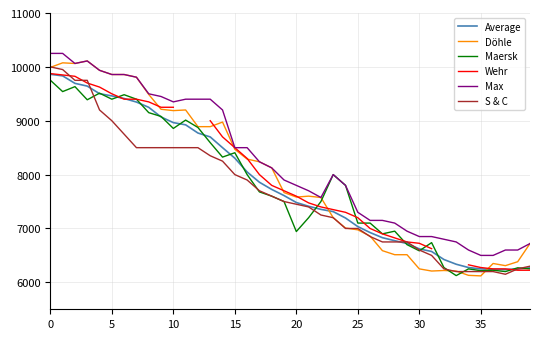

What is the value of the Wehr point at the 23rd from the left?

7400.0